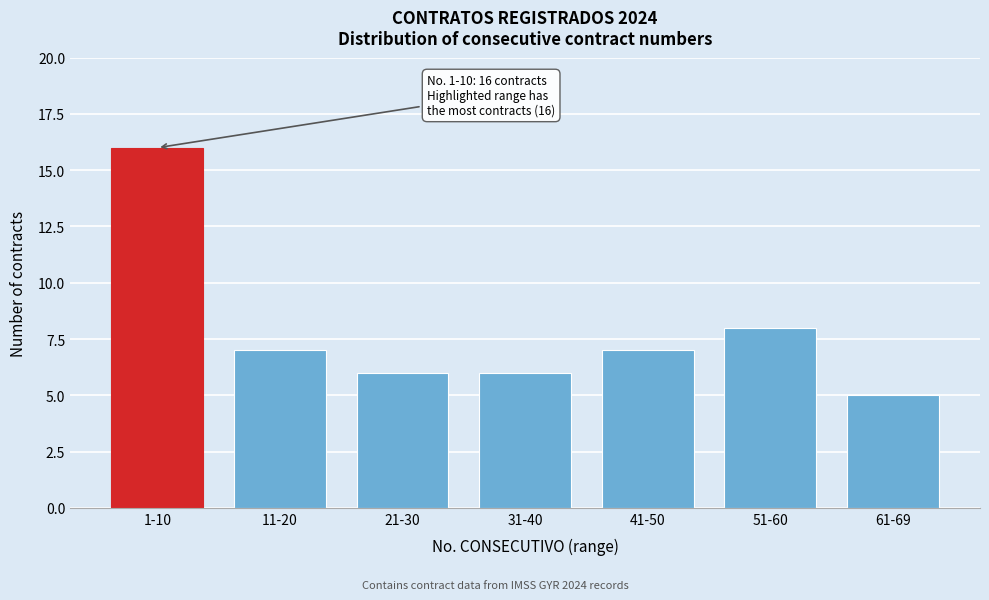

Reading left to right, extract all data points from this chart.

1-10=16	11-20=7	21-30=6	31-40=6	41-50=7	51-60=8	61-69=5